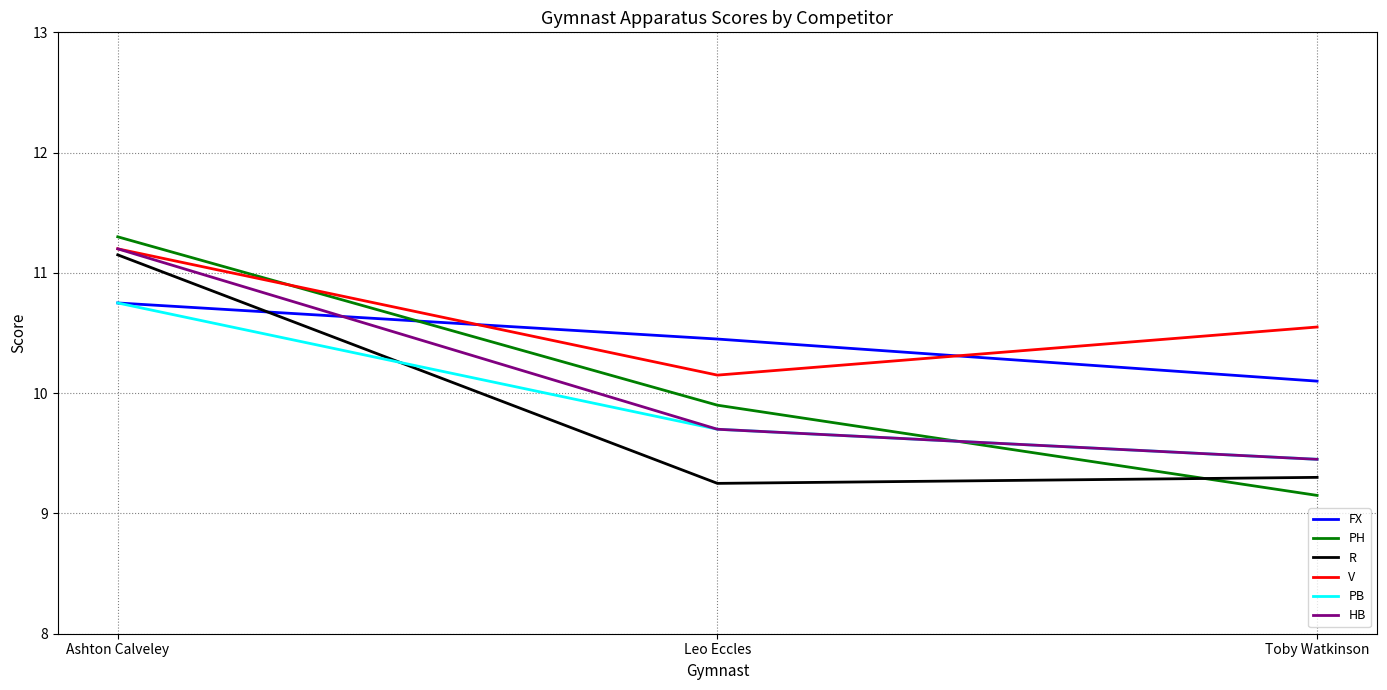

At how many categories does at least one series exceed 9?

3